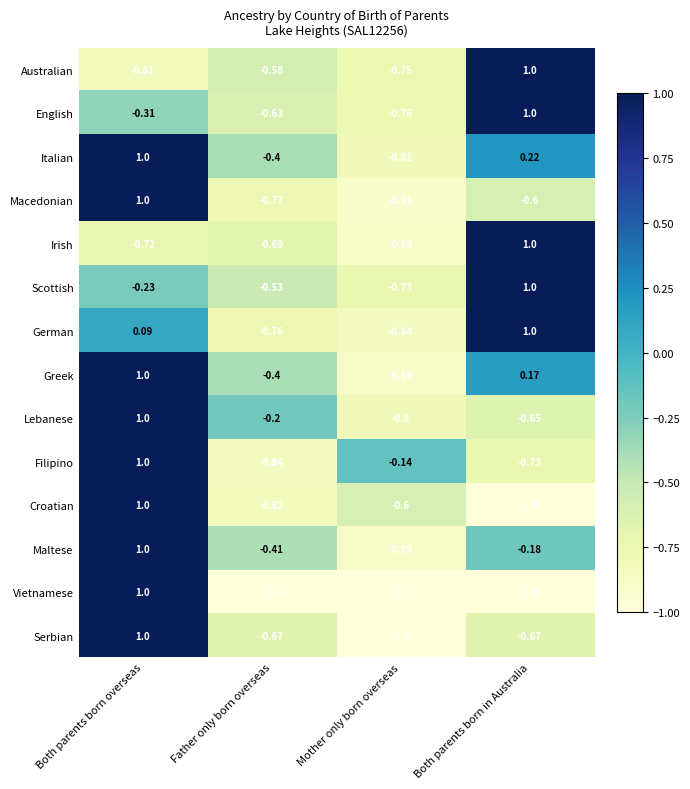

Count the number of categories in the chart.

4